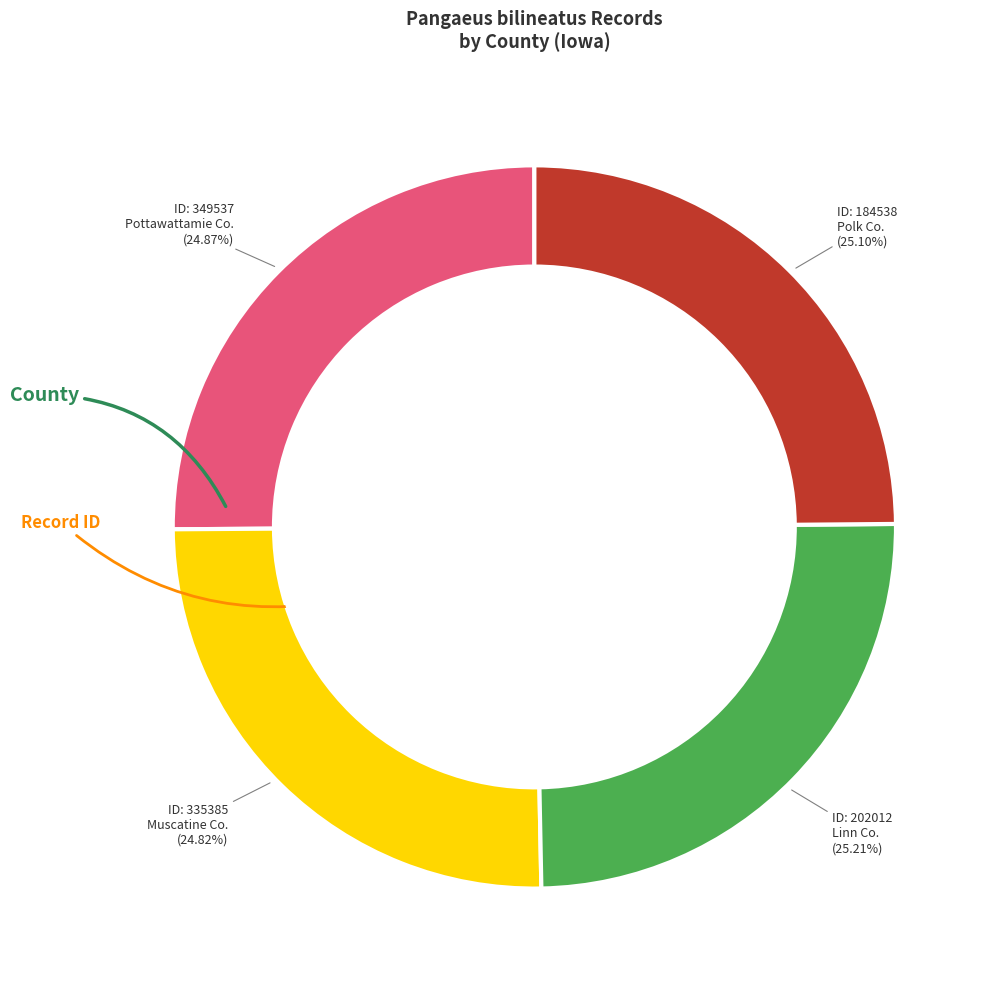

Is it true that 335385 is 25% of the pie?

True